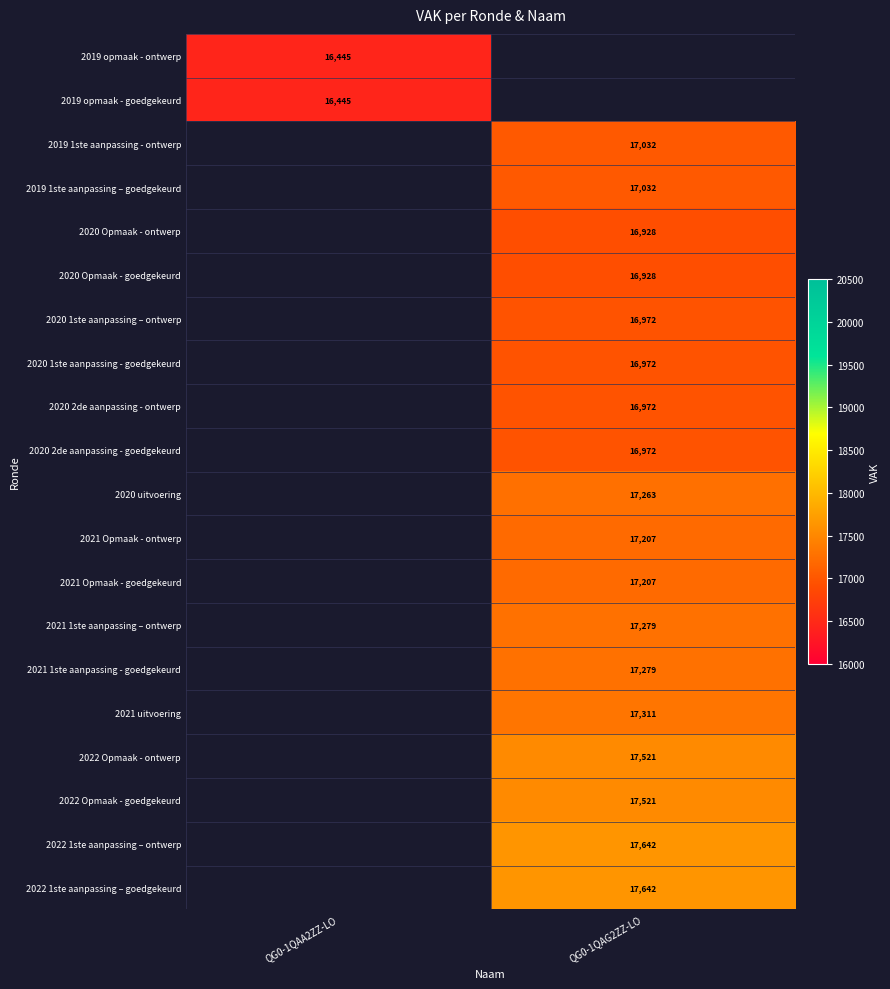

True or false: 2021 uitvoering has a value of 5323 at QG0-1QAG2ZZ-LO.

False